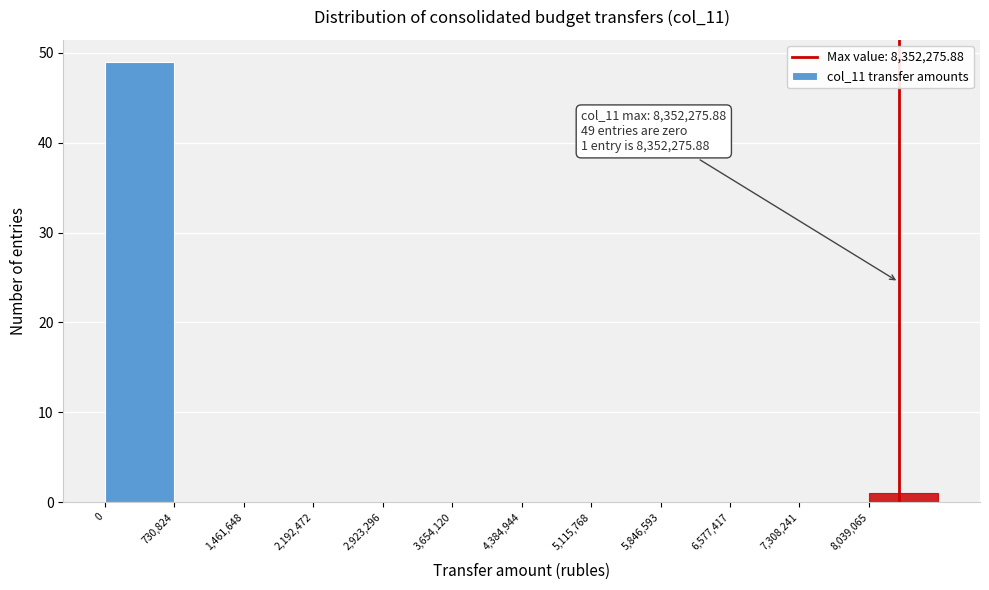

Which range on the x-axis has the tallest bar?

0 to 700000